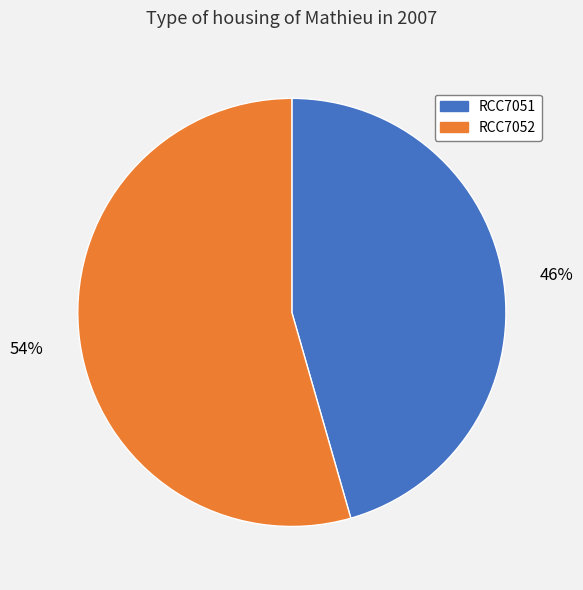

Which category has the biggest portion of the pie?

RCC7052